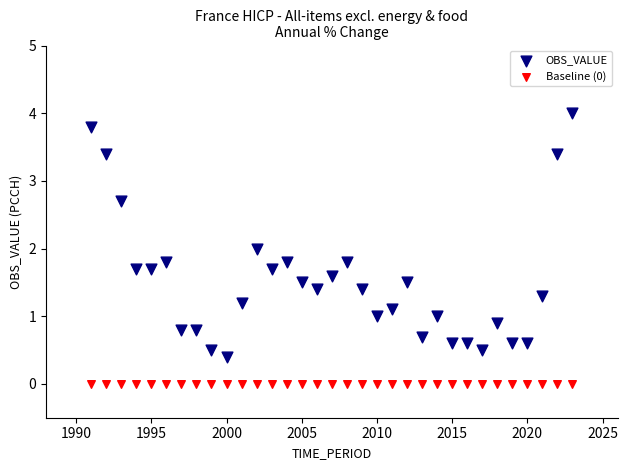

Which series contains the lowest Y value?

Baseline (0)